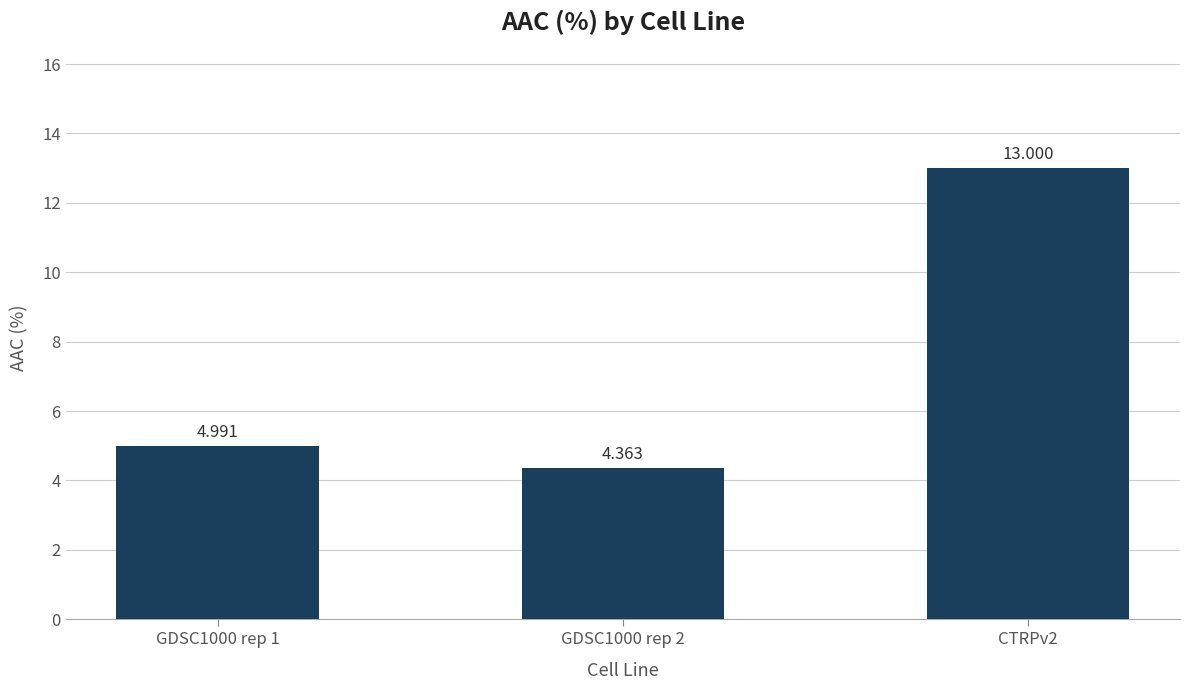

List the labels in order of value, smallest first.

GDSC1000 rep 2, GDSC1000 rep 1, CTRPv2